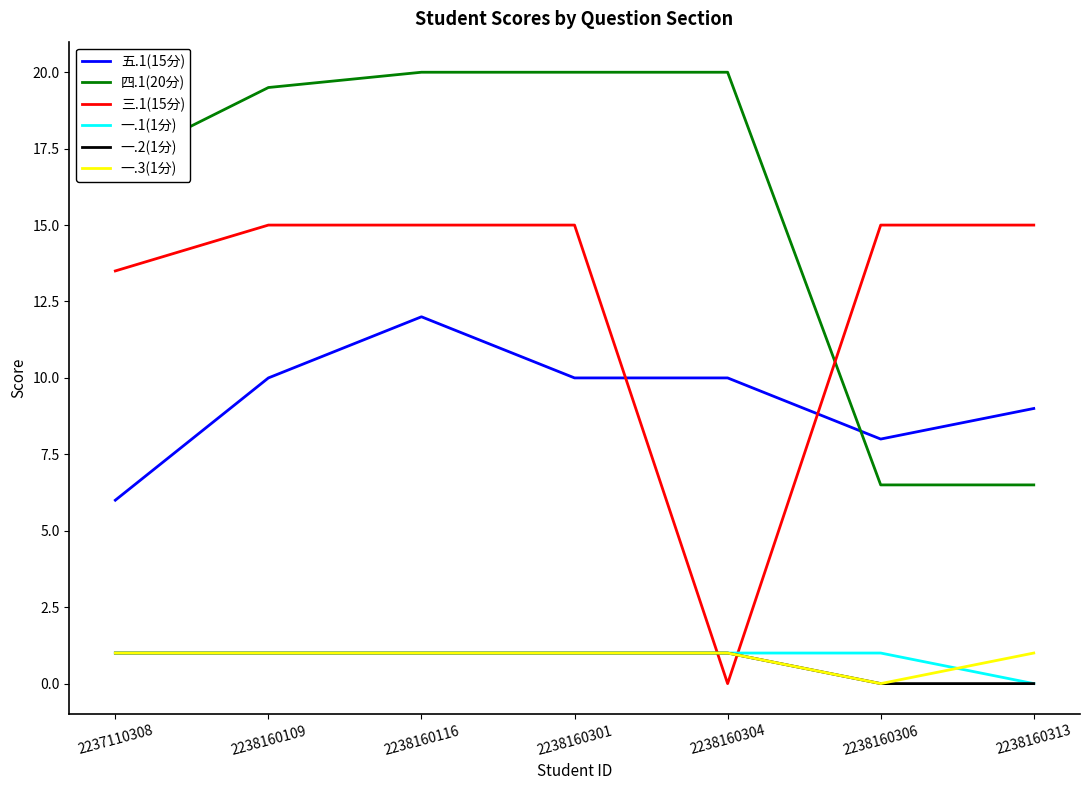

What is the difference between the highest and lowest values at 2238160301?

19.0